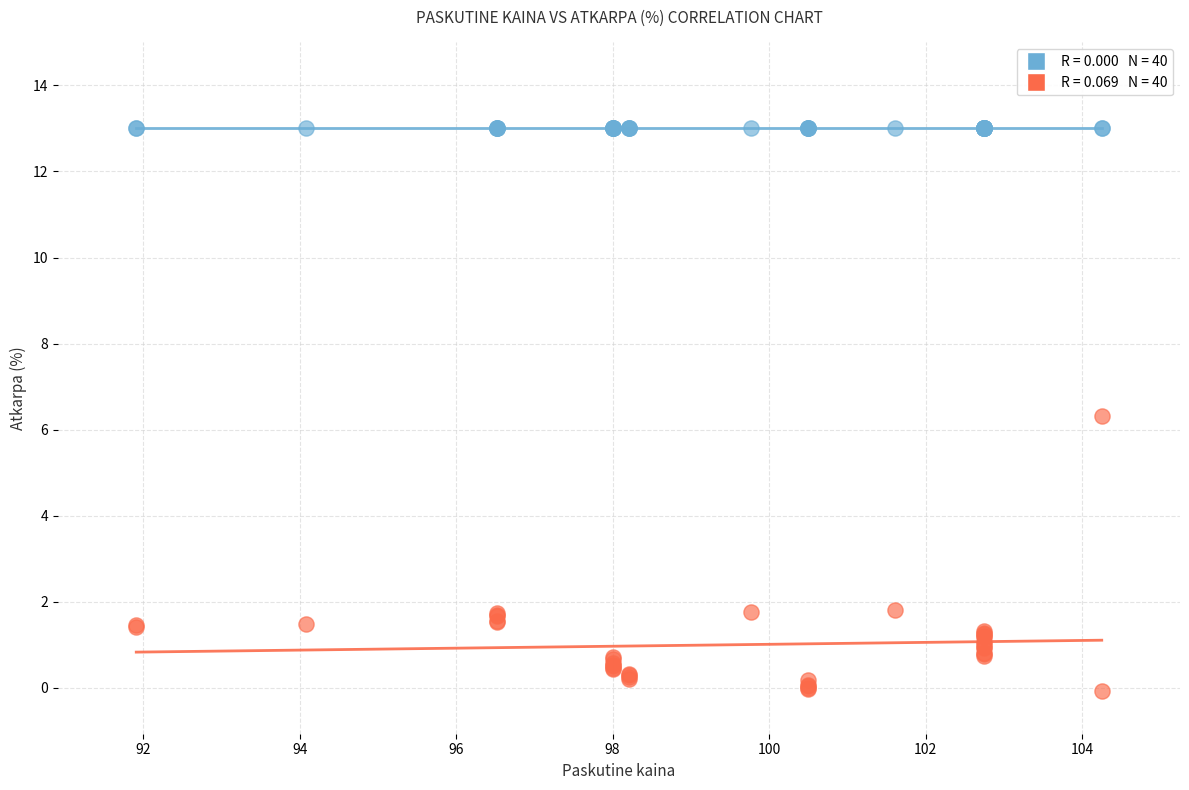

Across all series, what Y value is closest to 6?

6.3